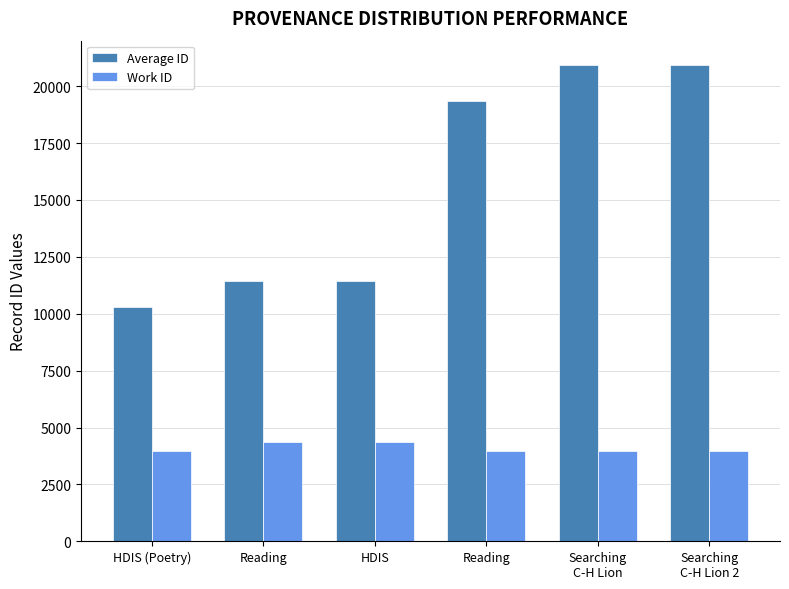

Does the chart contain stacked bars?

No